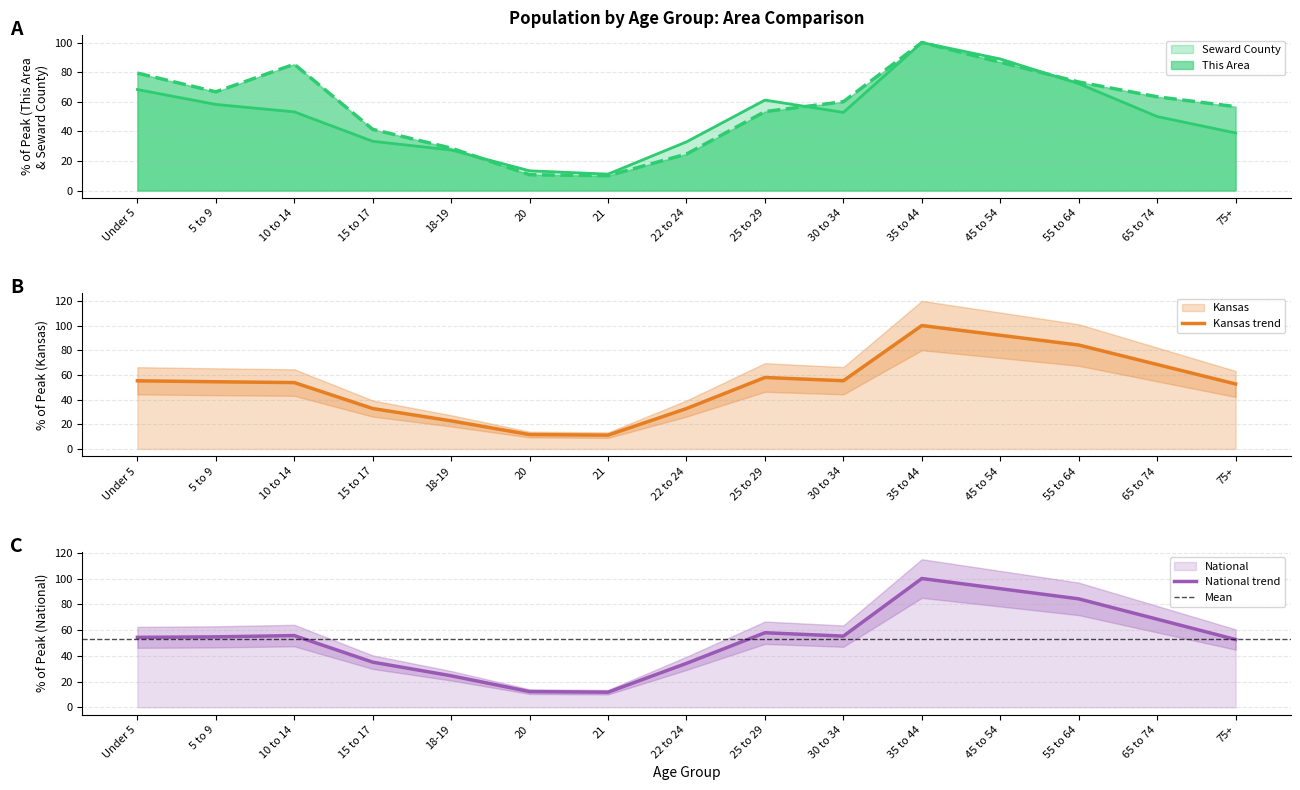

What value does the Seward County series have at 10 to 14?

53.2